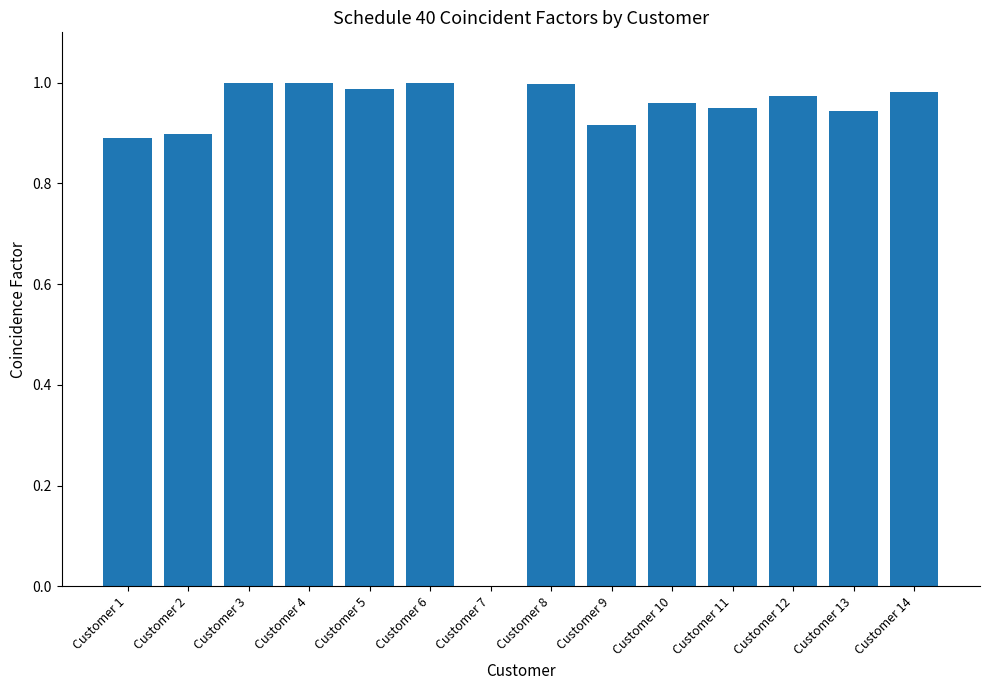

The chart shows a value of 1.6 at Customer 11. True or false?

False